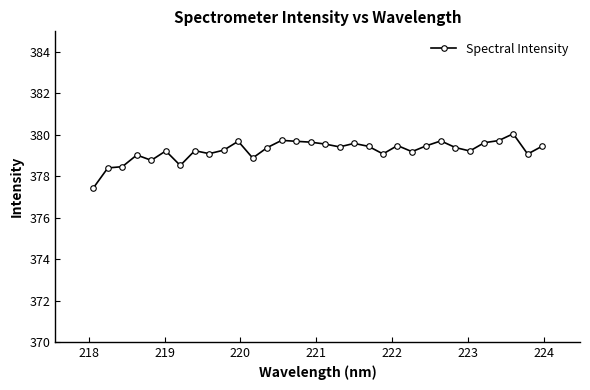

True or false: there are more than 2 points higher than both neighbors.

True